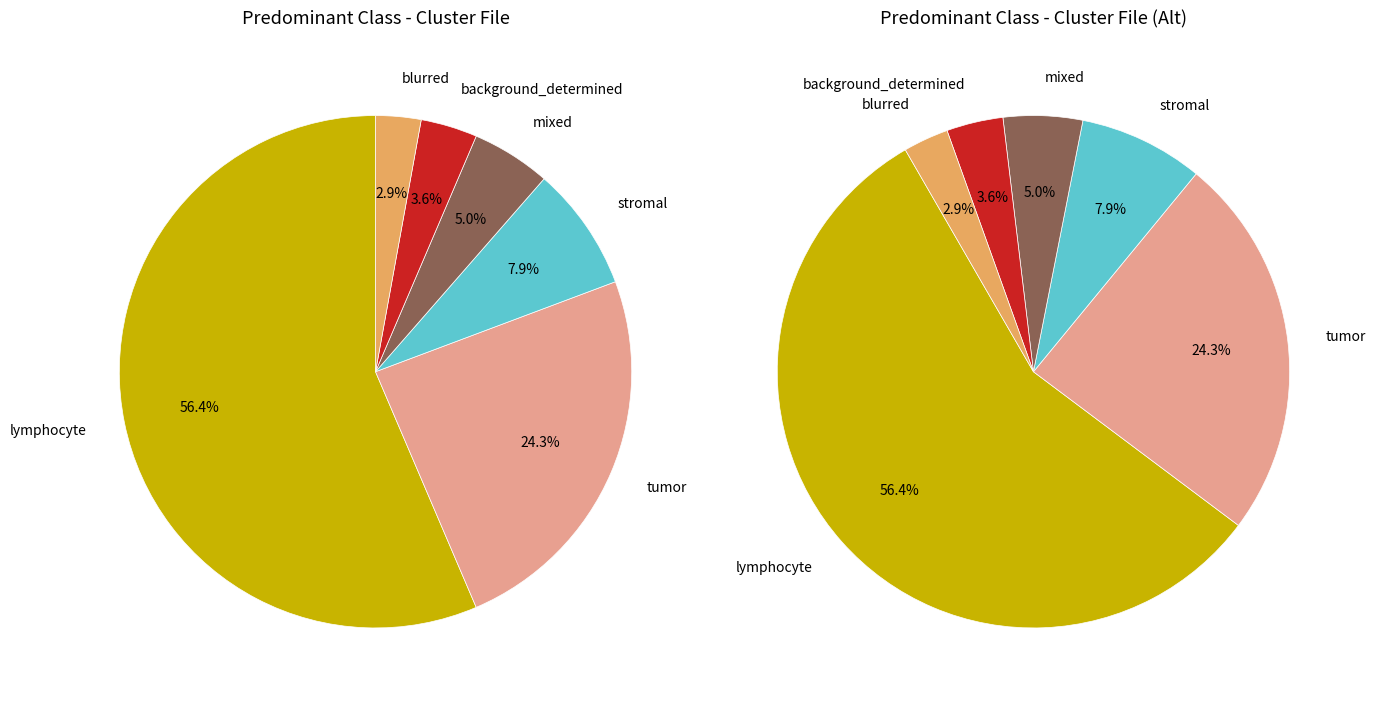

Which category has the biggest portion of the pie?

lymphocyte